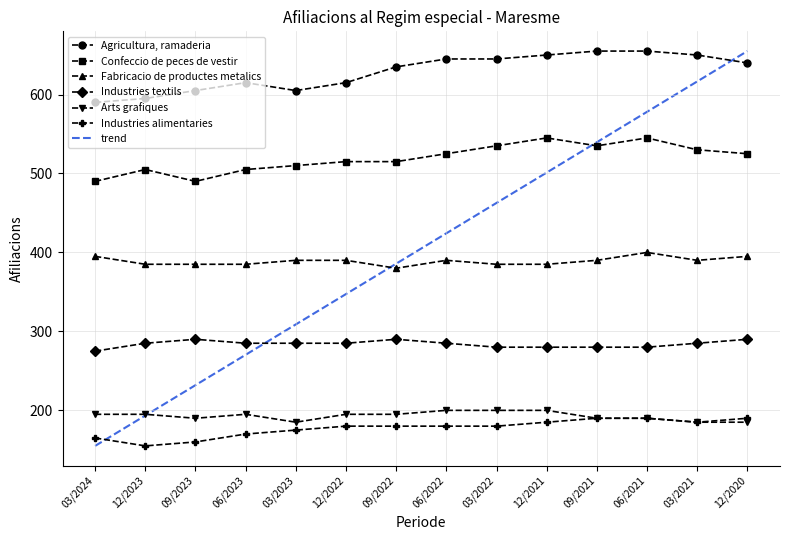

How many values in the Industries alimentaries series are below 180?

5